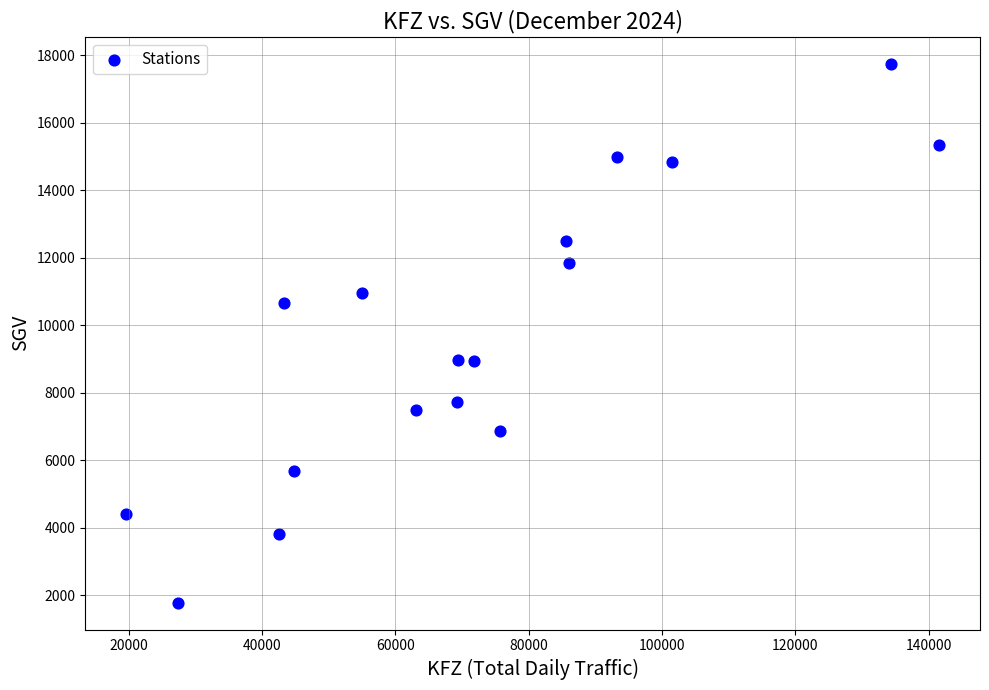

What is the range of Y values (max minus min)?

15958